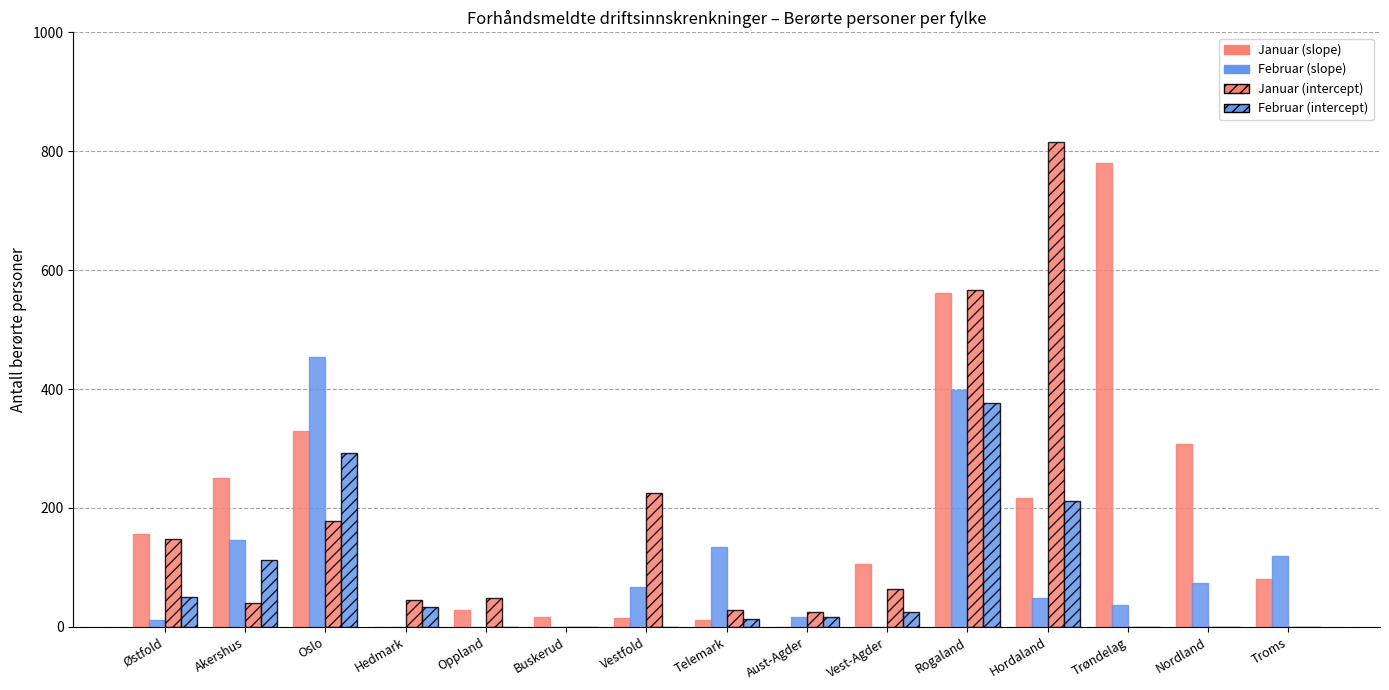

At which label does Februar (slope) first exceed 48?

Akershus